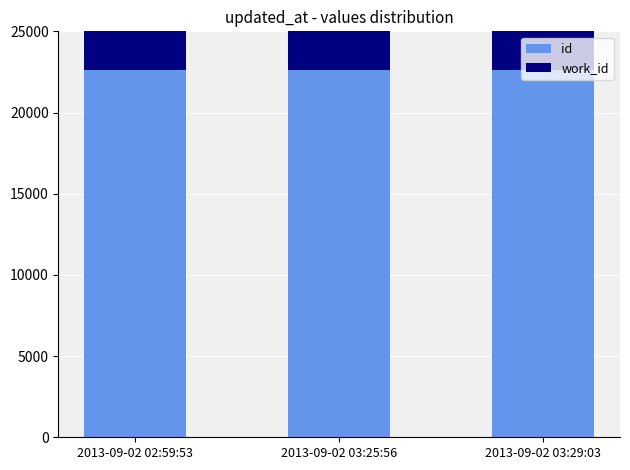

What is the difference between the highest and lowest values at 2013-09-02 03:29:03?

14981